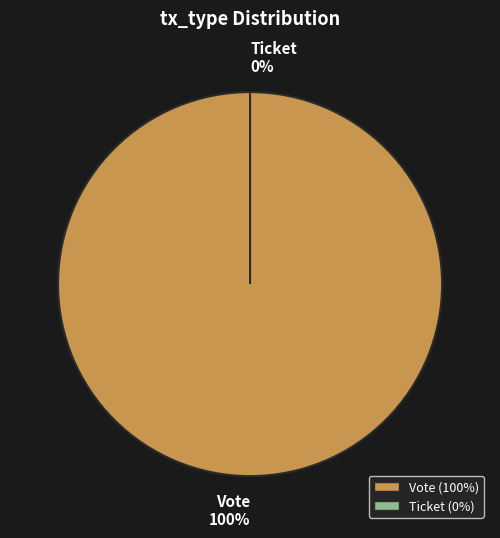

Combined, what portion of the pie is Ticket and Vote?

100.0%